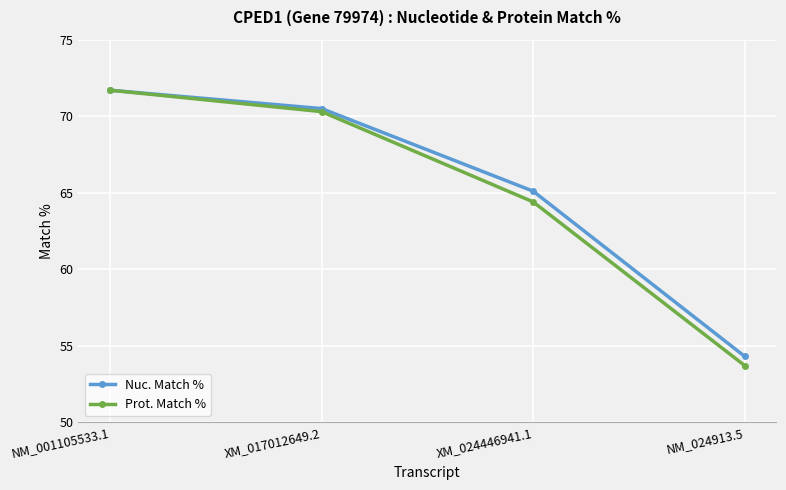

Rank the categories by Prot. Match % value from lowest to highest.

NM_024913.5, XM_024446941.1, XM_017012649.2, NM_001105533.1